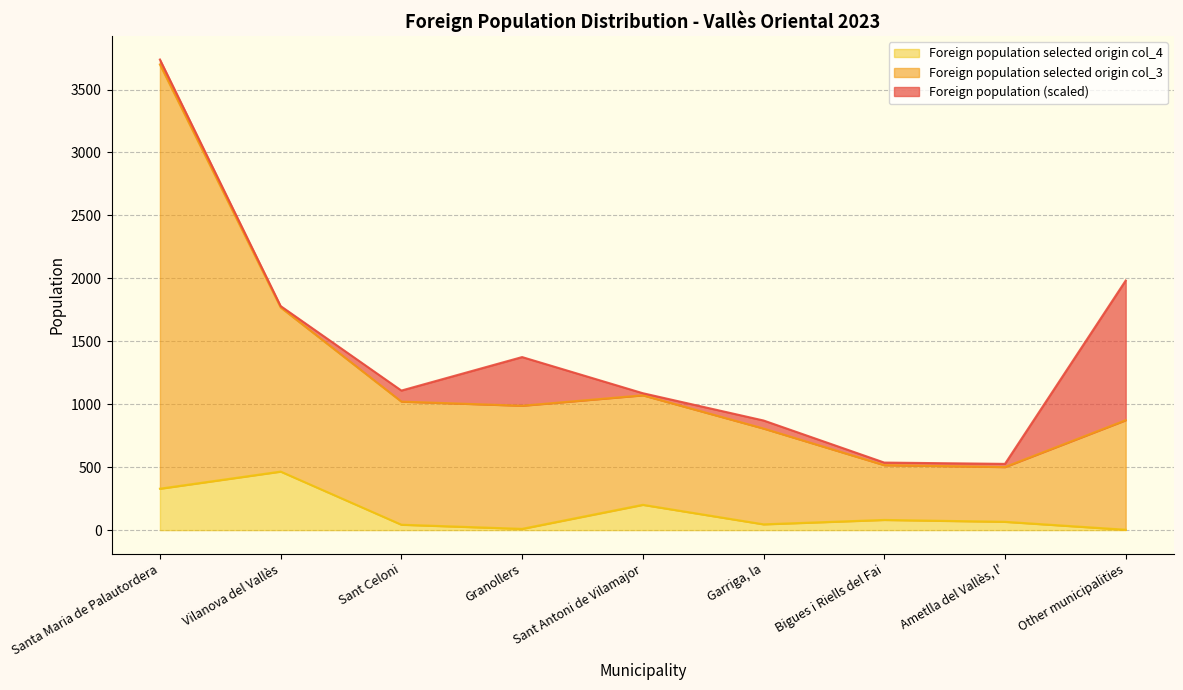

What position from the left is Ametlla del Vallès, l'?

8